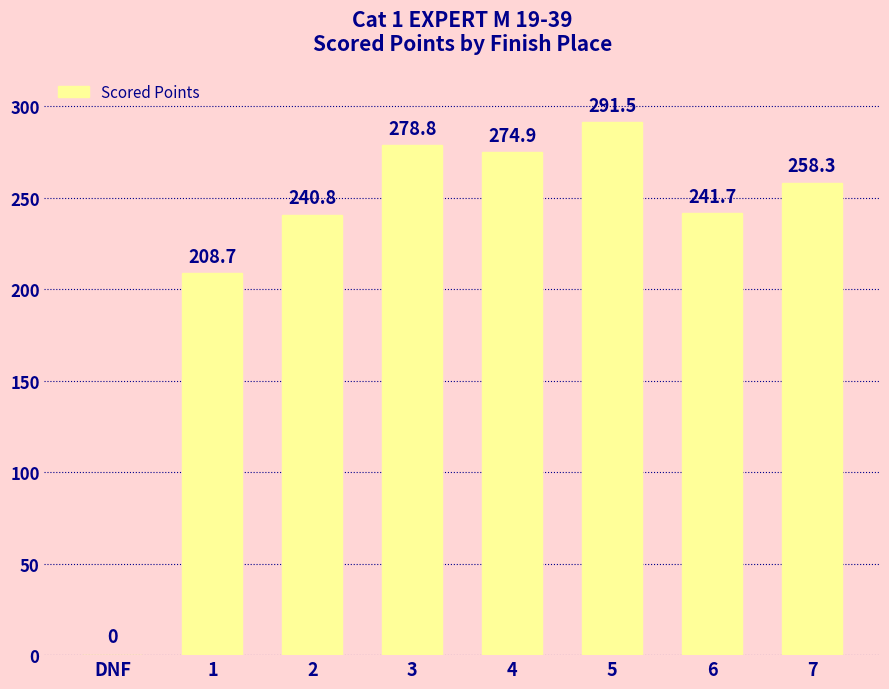

Which has a higher value, 3 or 1?

3